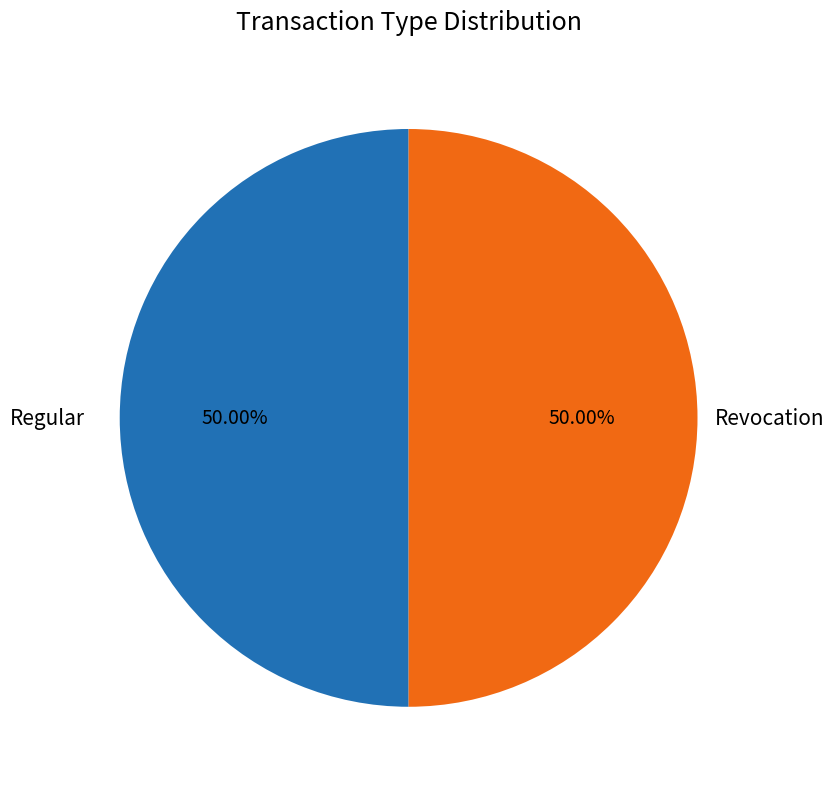

Do Regular and Revocation together represent more than half of the pie?

Yes